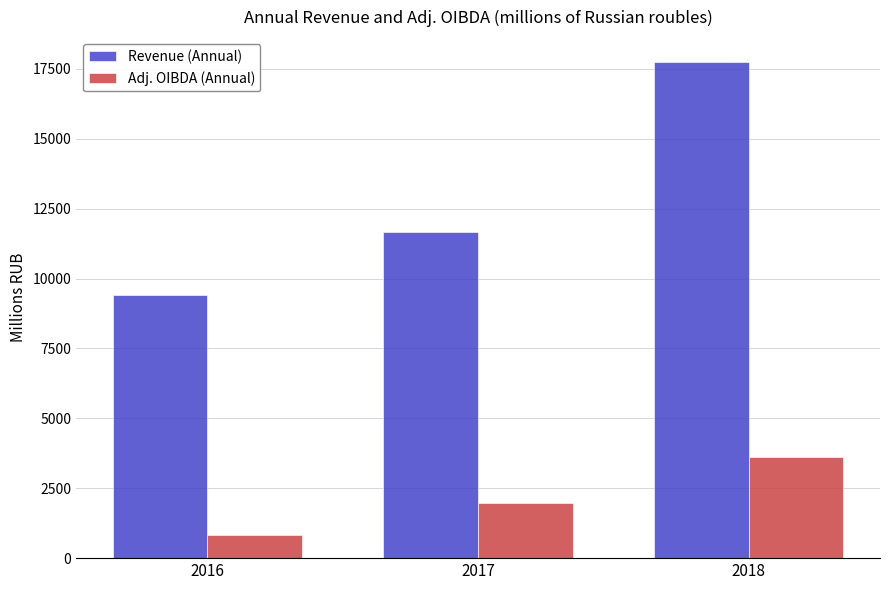

What is the approximate value of Revenue (Annual) at 2017?

11670.0